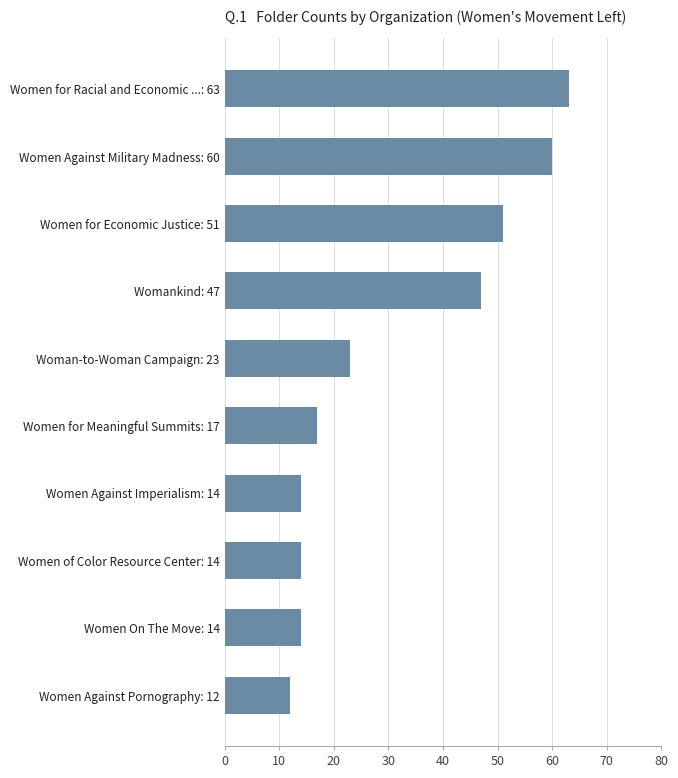

What is the difference between the maximum and minimum values?

51